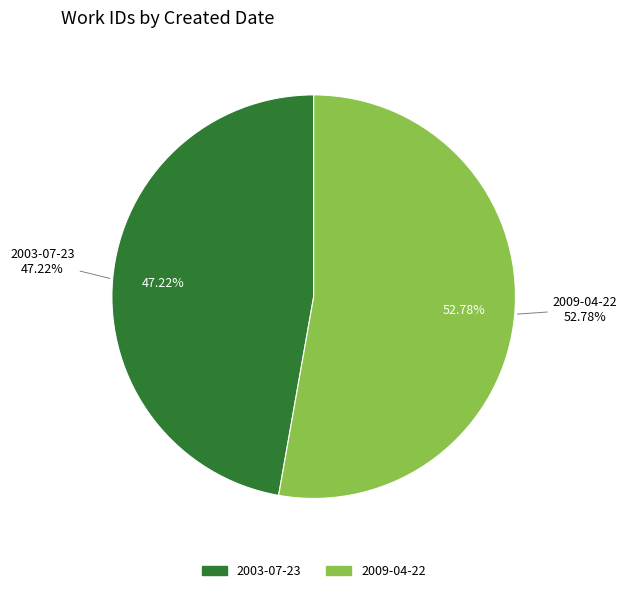

Combined, what portion of the pie is 2003-07-23 and 2009-04-22?

100.0%